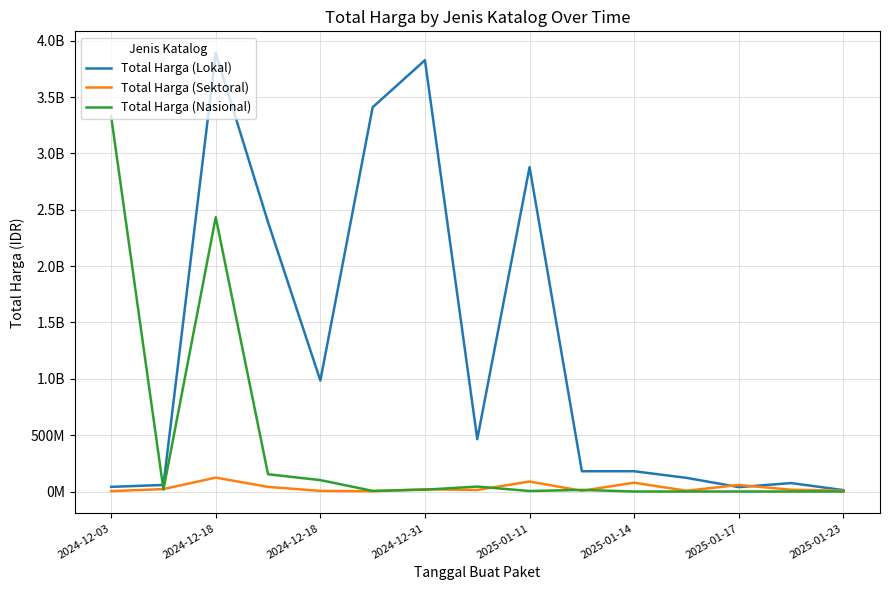

Is this an area chart (filled region under the line)?

No